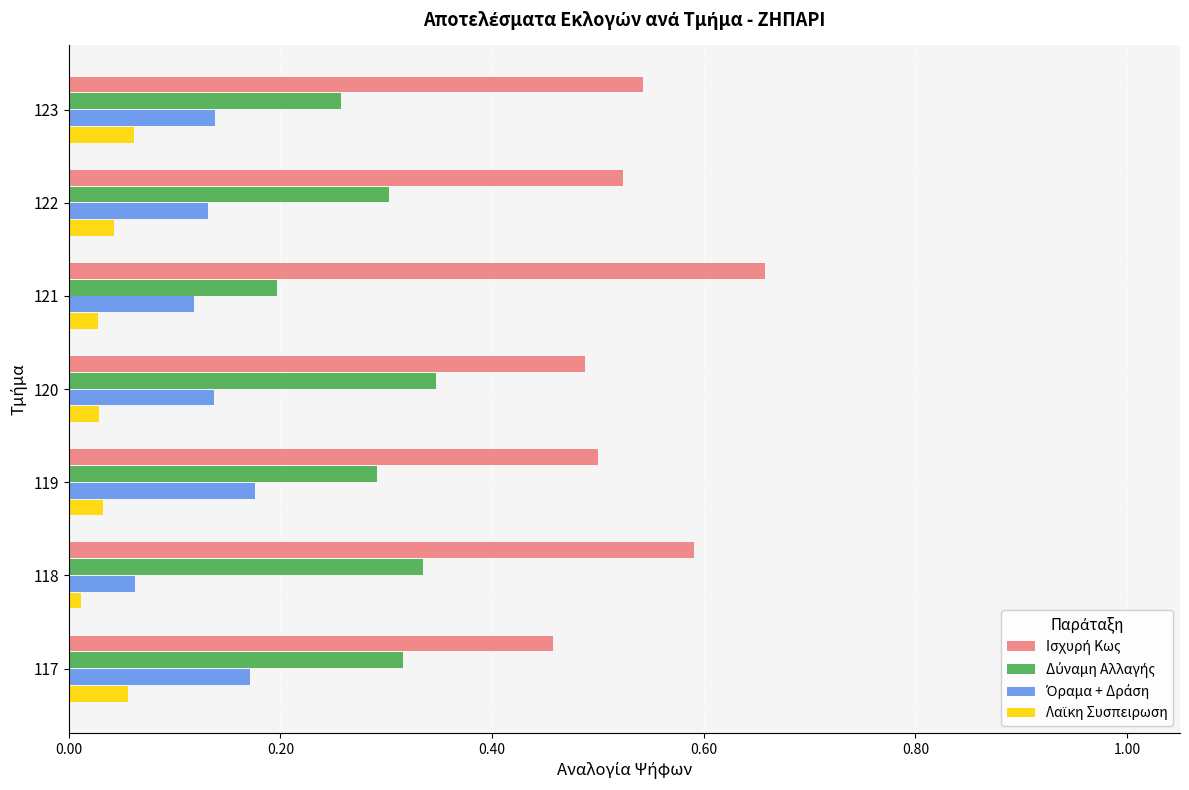

At how many categories does at least one series exceed 0?

7